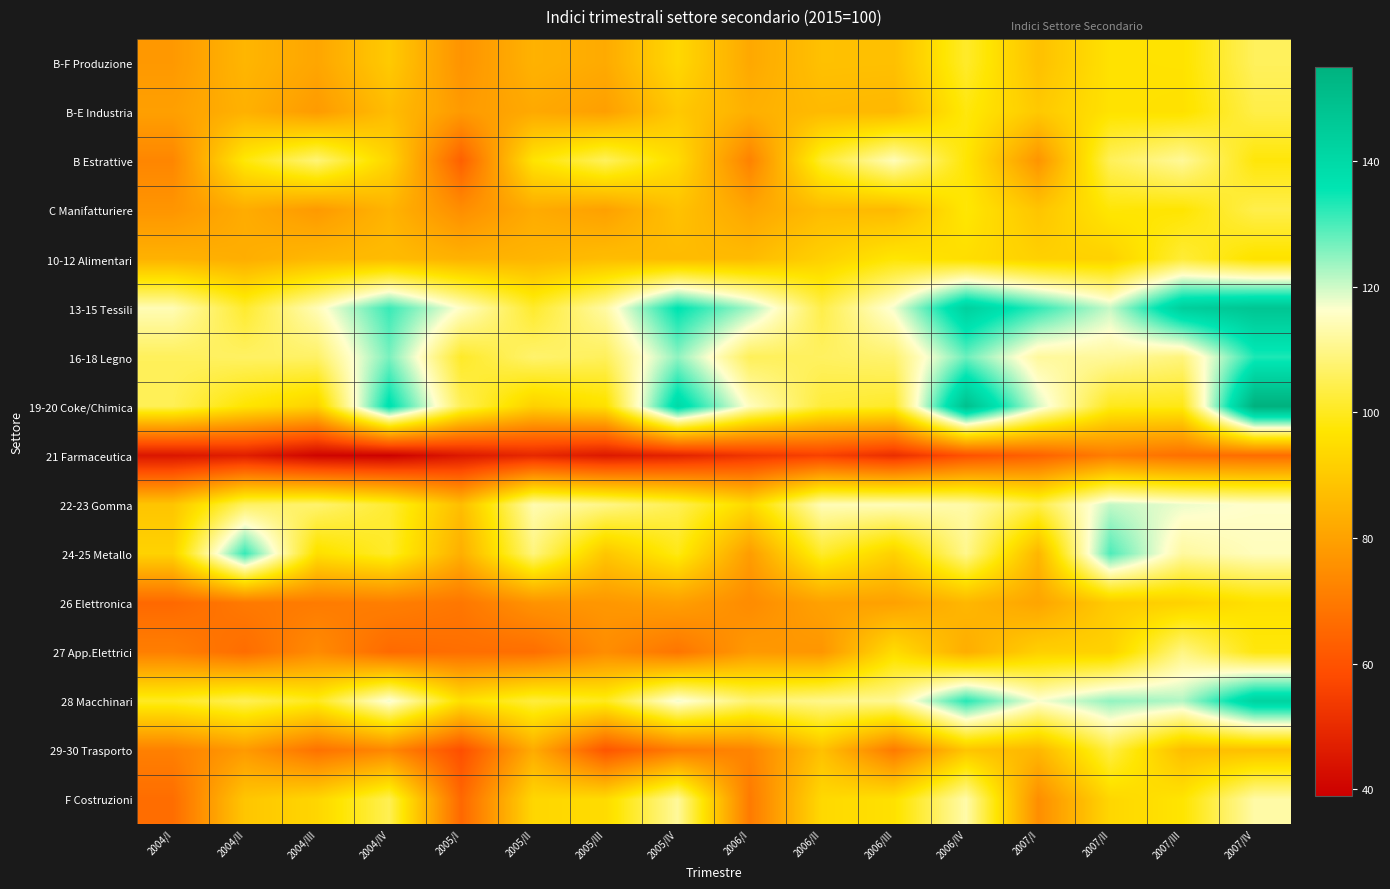

Reading left to right, extract all data points from this chart.

B-F Produzione: 2004/I=77.7	2004/II=85.0	2004/III=81.0	2004/IV=90.2	2005/I=76.3	2005/II=84.1	2005/III=82.2	2005/IV=93.8	2006/I=81.7	2006/II=87.7	2006/III=87.6	2006/IV=101.1	2007/I=87.8	2007/II=96.2	2007/III=96.4	2007/IV=105.8
B-E Industria: 2004/I=79.5	2004/II=83.8	2004/III=78.2	2004/IV=86.8	2005/I=78.1	2005/II=81.9	2005/III=79.4	2005/IV=89.8	2006/I=83.5	2006/II=86.1	2006/III=85.5	2006/IV=98.3	2007/I=89.8	2007/II=96.3	2007/III=95.8	2007/IV=103.8
B Estrattive: 2004/I=73.0	2004/II=98.0	2004/III=108.3	2004/IV=92.8	2005/I=63.4	2005/II=96.7	2005/III=105.7	2005/IV=94.6	2006/I=72.0	2006/II=101.4	2006/III=114.5	2006/IV=97.3	2007/I=76.6	2007/II=105.5	2007/III=111.4	2007/IV=97.9
C Manifatturiere: 2004/I=76.8	2004/II=82.7	2004/III=77.9	2004/IV=84.6	2005/I=75.0	2005/II=82.4	2005/III=79.7	2005/IV=88.0	2006/I=80.9	2006/II=86.5	2006/III=86.1	2006/IV=97.5	2007/I=88.8	2007/II=97.6	2007/III=97.0	2007/IV=104.2
10-12 Alimentari: 2004/I=84.1	2004/II=82.9	2004/III=85.6	2004/IV=86.5	2005/I=84.1	2005/II=85.0	2005/III=86.8	2005/IV=86.4	2006/I=86.4	2006/II=91.9	2006/III=97.3	2006/IV=95.2	2007/I=91.8	2007/II=92.0	2007/III=102.2	2007/IV=96.1
13-15 Tessili: 2004/I=114.1	2004/II=101.5	2004/III=114.3	2004/IV=131.3	2005/I=115.6	2005/II=101.2	2005/III=112.5	2005/IV=136.2	2006/I=123.0	2006/II=104.0	2006/III=117.4	2006/IV=143.1	2007/I=131.9	2007/II=120.5	2007/III=144.1	2007/IV=147.4
16-18 Legno: 2004/I=105.7	2004/II=106.4	2004/III=106.6	2004/IV=126.4	2005/I=100.9	2005/II=107.3	2005/III=105.7	2005/IV=124.8	2006/I=105.5	2006/II=106.1	2006/III=107.5	2006/IV=127.4	2007/I=111.9	2007/II=111.5	2007/III=108.8	2007/IV=133.4
19-20 Coke/Chimica: 2004/I=105.1	2004/II=96.9	2004/III=92.2	2004/IV=137.1	2005/I=105.1	2005/II=91.8	2005/III=95.8	2005/IV=139.9	2006/I=115.0	2006/II=102.5	2006/III=100.9	2006/IV=149.4	2007/I=119.6	2007/II=99.6	2007/III=99.0	2007/IV=155.5
21 Farmaceutica: 2004/I=44.8	2004/II=46.7	2004/III=40.2	2004/IV=39.4	2005/I=45.3	2005/II=49.2	2005/III=45.4	2005/IV=48.0	2006/I=52.6	2006/II=55.6	2006/III=50.9	2006/IV=59.5	2007/I=63.8	2007/II=70.8	2007/III=67.4	2007/IV=66.5
22-23 Gomma: 2004/I=88.8	2004/II=106.3	2004/III=107.4	2004/IV=101.8	2005/I=87.0	2005/II=113.7	2005/III=109.8	2005/IV=104.8	2006/I=93.8	2006/II=114.3	2006/III=114.4	2006/IV=112.9	2007/I=103.8	2007/II=120.9	2007/III=117.8	2007/IV=116.0
24-25 Metallo: 2004/I=92.3	2004/II=131.7	2004/III=95.5	2004/IV=101.0	2005/I=83.2	2005/II=108.8	2005/III=89.1	2005/IV=99.1	2006/I=78.7	2006/II=101.2	2006/III=91.9	2006/IV=110.4	2007/I=85.0	2007/II=129.7	2007/III=112.0	2007/IV=114.8
26 Elettronica: 2004/I=65.7	2004/II=69.8	2004/III=70.4	2004/IV=71.2	2005/I=69.2	2005/II=76.3	2005/III=77.3	2005/IV=79.3	2006/I=74.4	2006/II=79.9	2006/III=79.8	2006/IV=85.3	2007/I=80.7	2007/II=90.5	2007/III=92.0	2007/IV=95.9
27 App.Elettrici: 2004/I=71.2	2004/II=66.6	2004/III=74.2	2004/IV=66.0	2005/I=67.0	2005/II=67.0	2005/III=74.7	2005/IV=68.7	2006/I=77.9	2006/II=77.1	2006/III=94.8	2006/IV=83.0	2007/I=91.7	2007/II=92.2	2007/III=109.4	2007/IV=98.3
28 Macchinari: 2004/I=100.4	2004/II=105.0	2004/III=99.7	2004/IV=117.7	2005/I=95.5	2005/II=102.8	2005/III=100.0	2005/IV=117.7	2006/I=107.6	2006/II=110.2	2006/III=111.0	2006/IV=132.8	2007/I=116.8	2007/II=124.5	2007/III=122.2	2007/IV=142.5
29-30 Trasporto: 2004/I=71.5	2004/II=78.1	2004/III=67.9	2004/IV=73.4	2005/I=59.1	2005/II=82.5	2005/III=60.7	2005/IV=70.3	2006/I=72.5	2006/II=87.8	2006/III=70.1	2006/IV=88.9	2007/I=85.3	2007/II=103.5	2007/III=87.0	2007/IV=87.7
F Costruzioni: 2004/I=66.7	2004/II=89.1	2004/III=93.2	2004/IV=104.9	2005/I=65.4	2005/II=93.3	2005/III=94.5	2005/IV=111.6	2006/I=70.1	2006/II=93.9	2006/III=96.0	2006/IV=113.0	2007/I=75.0	2007/II=93.4	2007/III=96.8	2007/IV=112.8